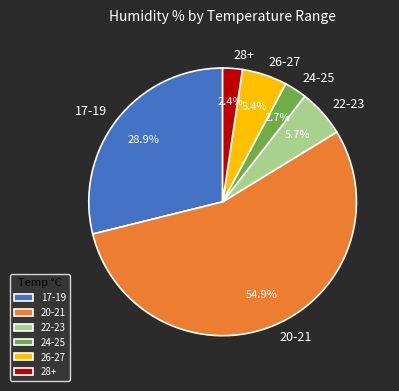

Between 17-19 and 26-27, which is larger?

17-19